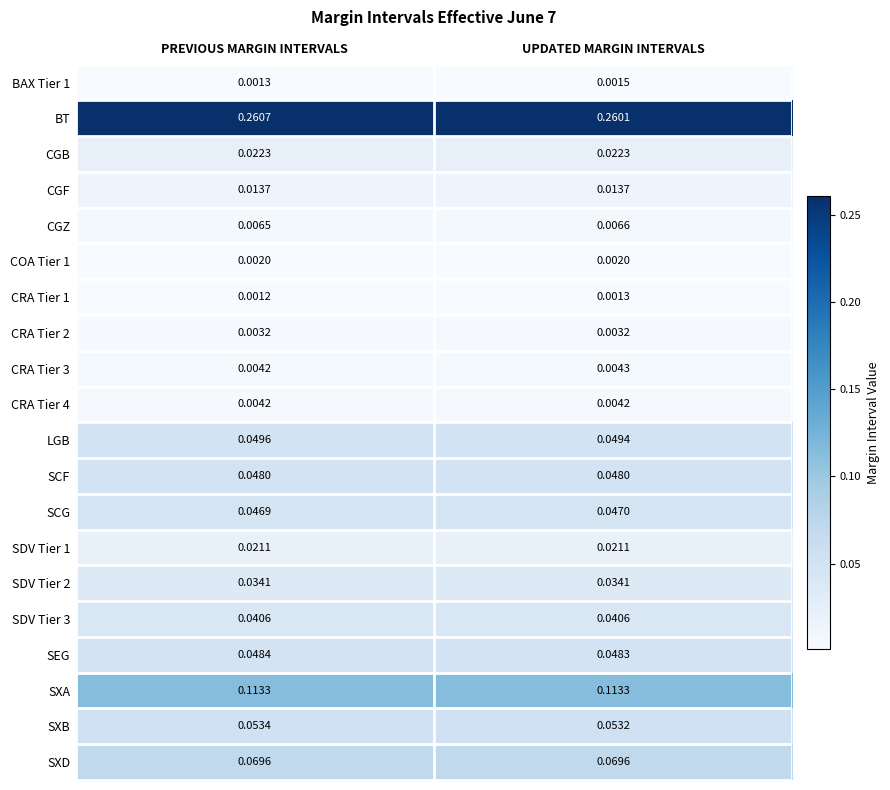

Which category has the highest value in the CGZ series?

UPDATED MARGIN INTERVALS